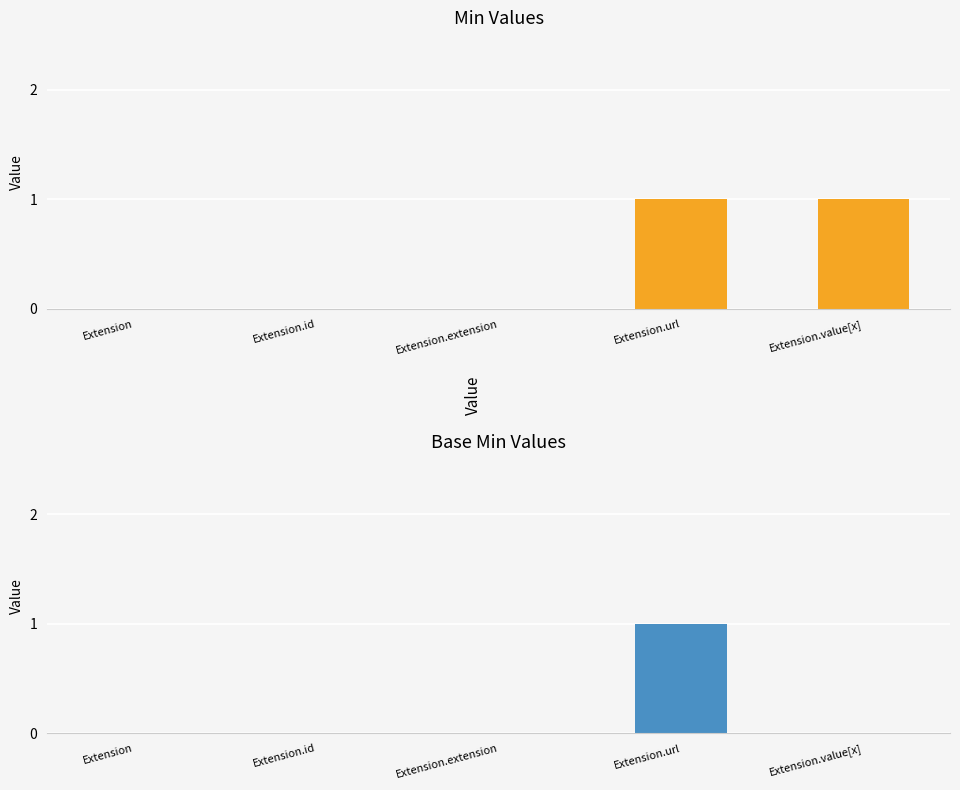

Reading left to right, extract all data points from this chart.

Min: 0	0	0	1	1
Base Min: 0	0	0	1	0